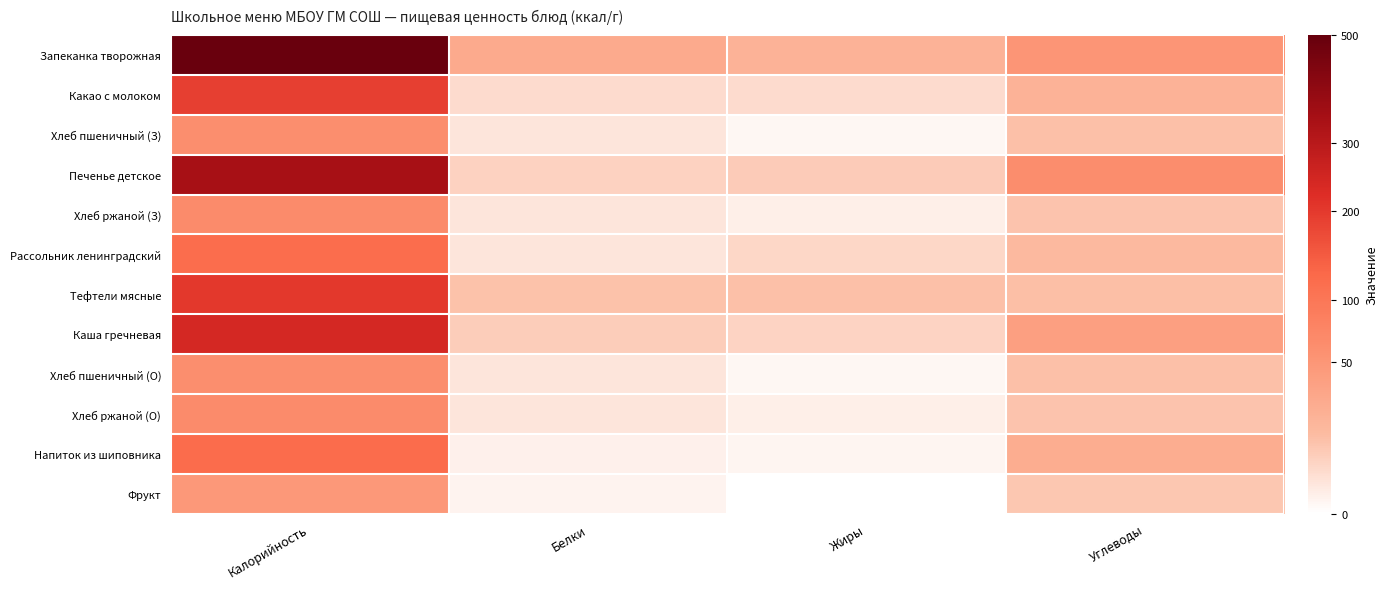

Reading left to right, extract all data points from this chart.

Запеканка творожная: Калорийность=492.2	Белки=27.7	Жиры=20.0	Углеводы=50.4
Какао с молоком: Калорийность=190.0	Белки=3.9	Жиры=3.8	Углеводы=20.1
Хлеб пшеничный (З): Калорийность=60.5	Белки=2.0	Жиры=0.2	Углеводы=12.2
Печенье детское: Калорийность=341.9	Белки=6.3	Жиры=8.2	Углеводы=62.5
Хлеб ржаной (З): Калорийность=64.8	Белки=2.1	Жиры=0.8	Углеводы=10.6
Рассольник ленинградский: Калорийность=118.9	Белки=2.1	Жиры=5.1	Углеводы=15.0
Тефтели мясные: Калорийность=202.0	Белки=11.3	Жиры=11.9	Углеводы=12.2
Каша гречневая: Калорийность=240.8	Белки=7.5	Жиры=6.0	Углеводы=39.4
Хлеб пшеничный (О): Калорийность=60.5	Белки=2.0	Жиры=0.2	Углеводы=12.2
Хлеб ржаной (О): Калорийность=64.8	Белки=2.1	Жиры=0.8	Углеводы=10.6
Напиток из шиповника: Калорийность=120.6	Белки=0.7	Жиры=0.3	Углеводы=25.6
Фрукт: Калорийность=47.0	Белки=0.4	Жиры=0.0	Углеводы=9.8